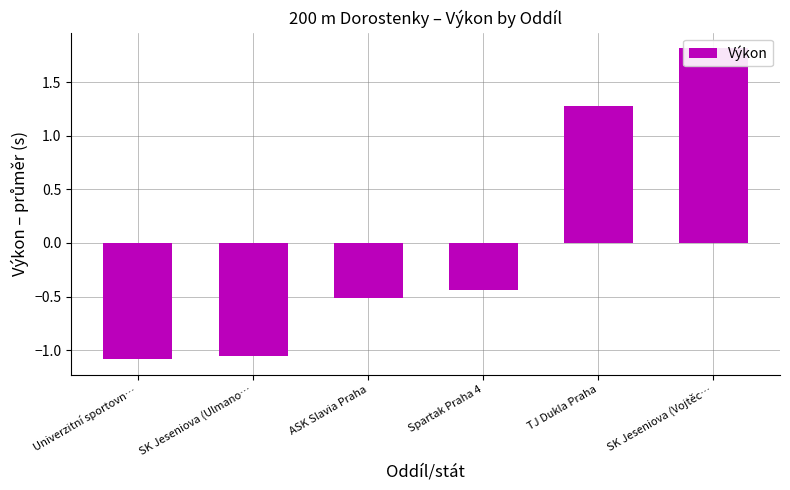

The value at SK Jeseniova (Vojtěc… is 3.2. True or false?

False